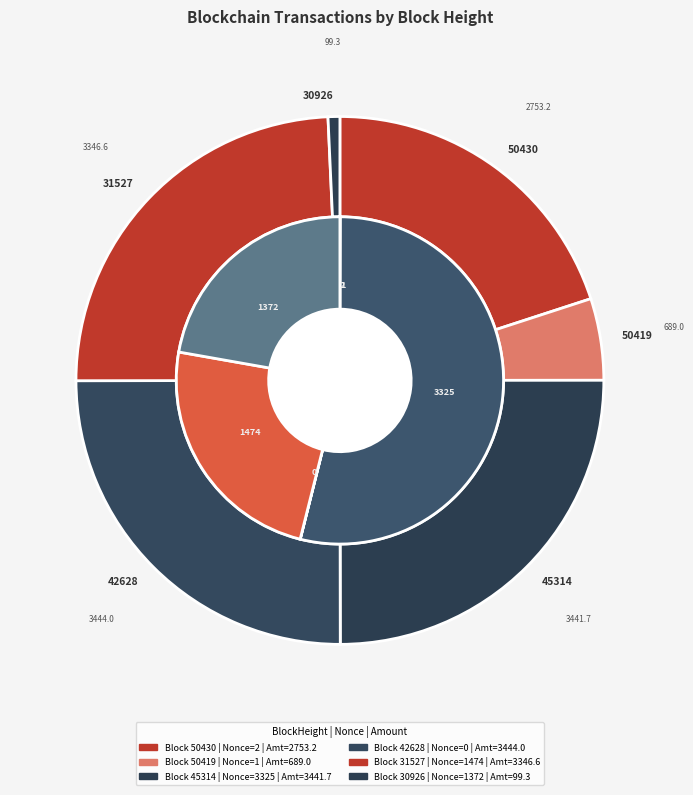

Rank the categories by value from highest to lowest.

45314, 31527, 30926, 50430, 50419, 42628